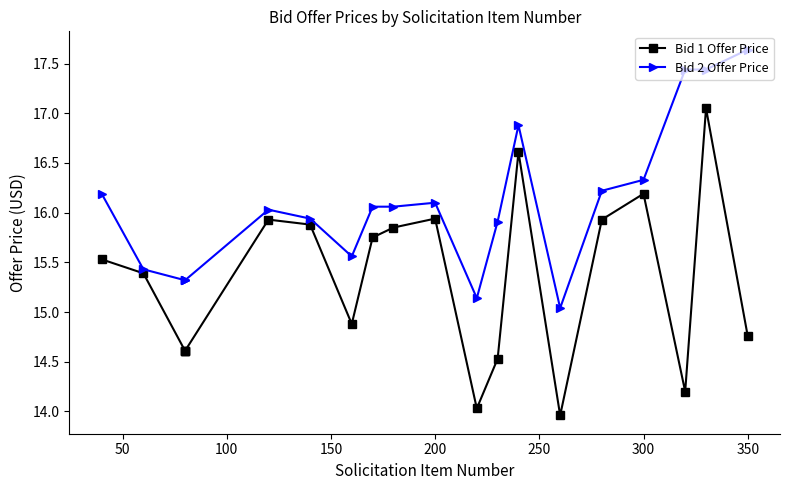

True or false: Bid 2 Offer Price has more than 2 interior local peaks.

True